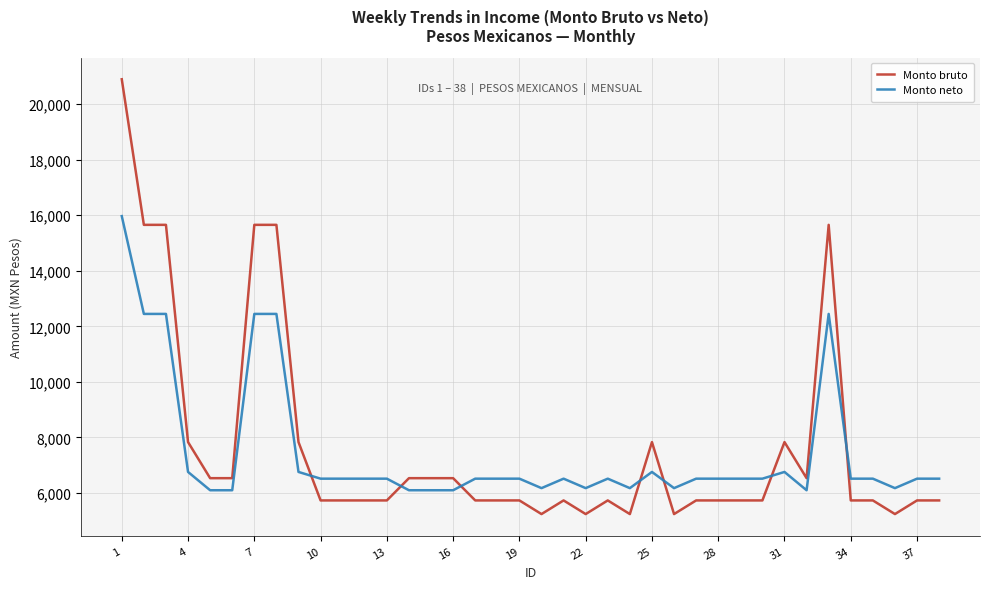

How many times do Monto bruto and Monto neto cross each other?

7